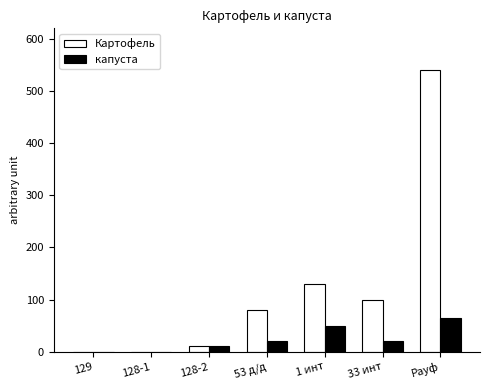

The капуста series shows 20.0 at 33 инт. True or false?

True